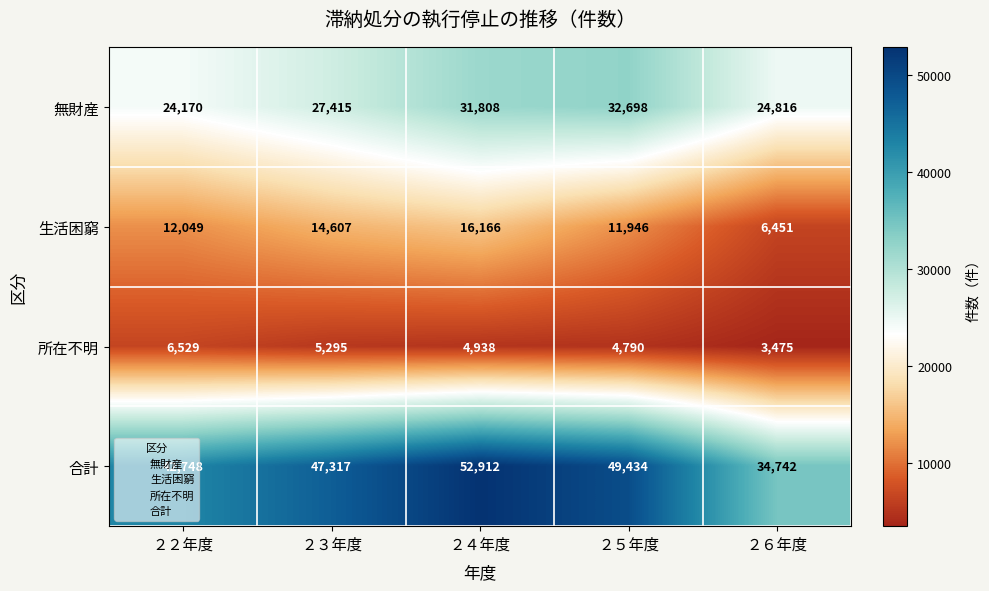

At which label is 所在不明 closest to 5002?

２４年度